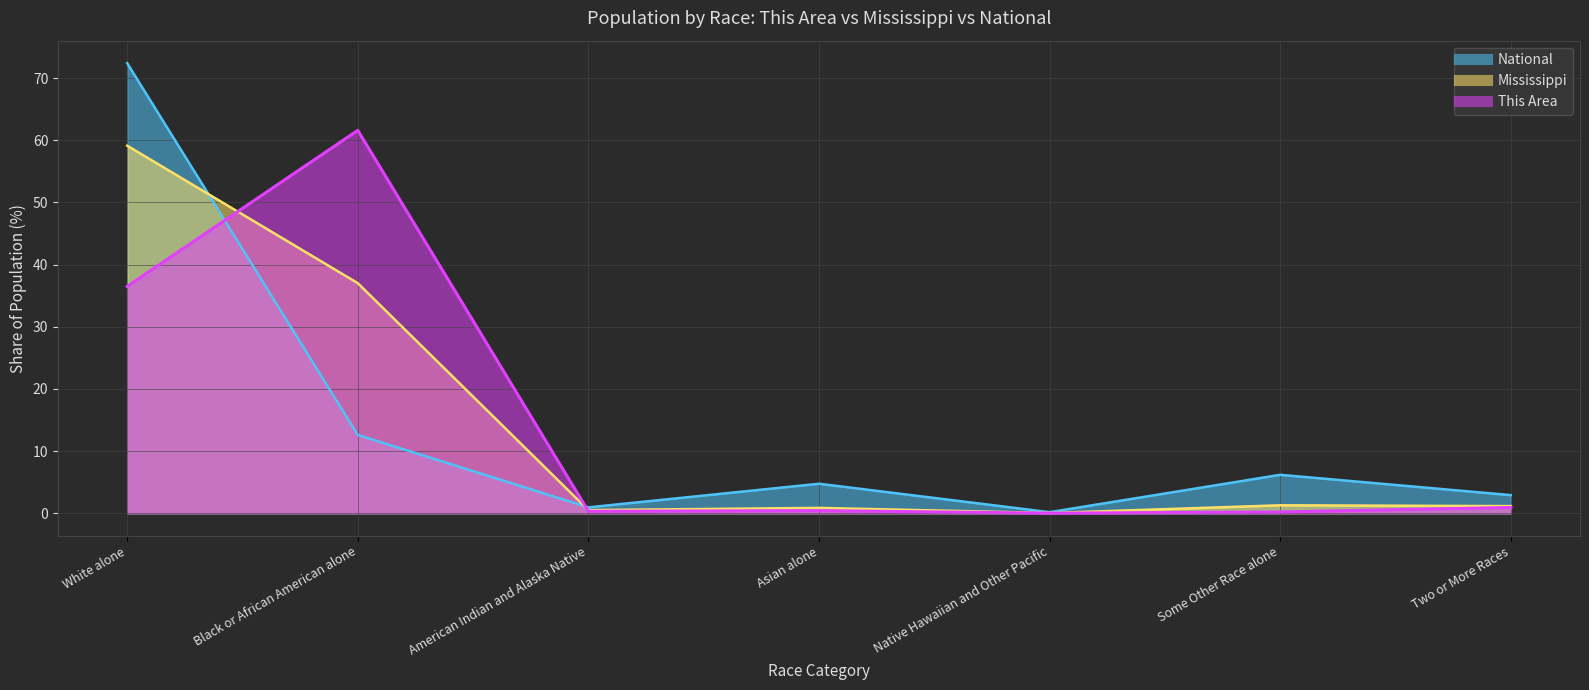

Is it true that Mississippi equals 90.6 at White alone?

False